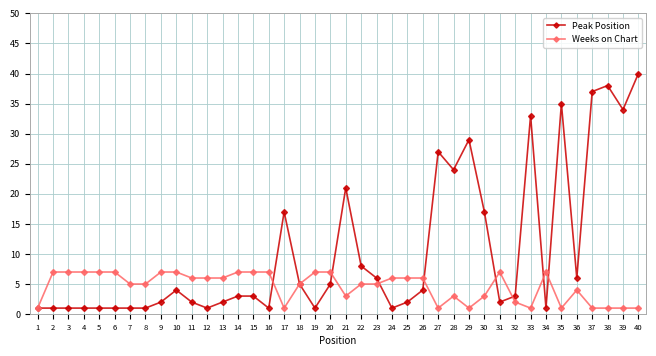

What is the difference between the Peak Position values at 21 and 5?

20